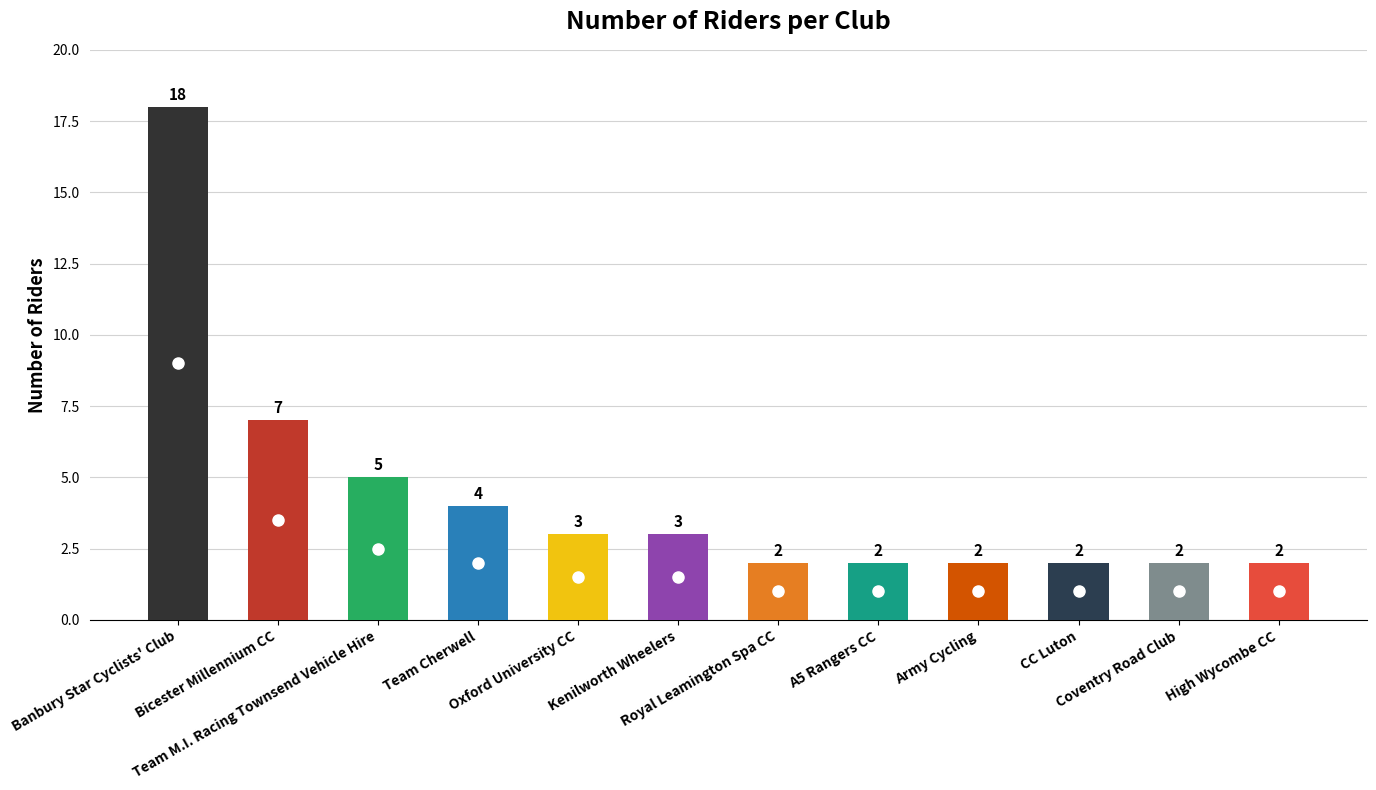

Which has a higher value, Kenilworth Wheelers or Royal Leamington Spa CC?

Kenilworth Wheelers